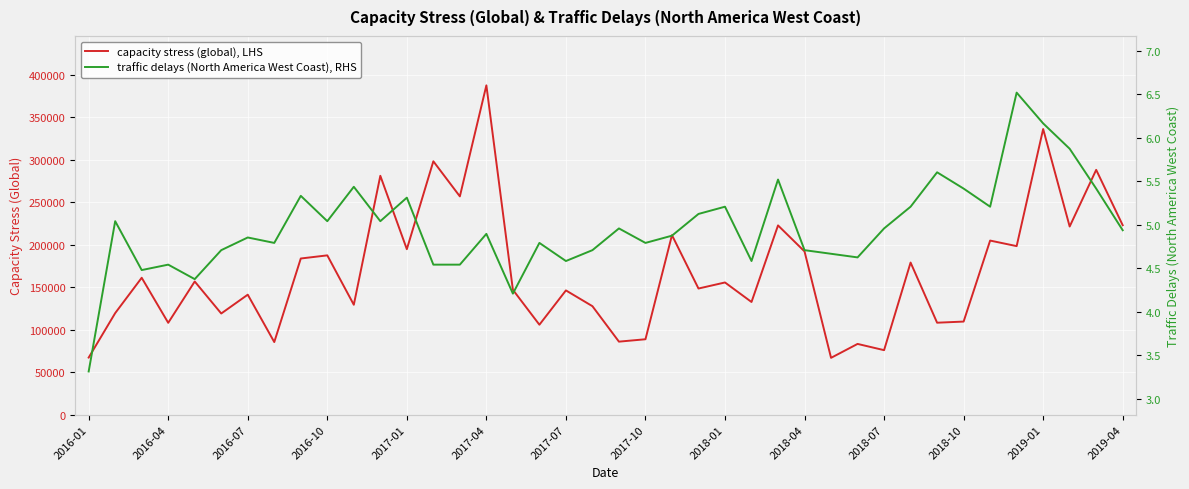

Read the capacity stress (global), LHS value at 2018-01.

155613.5